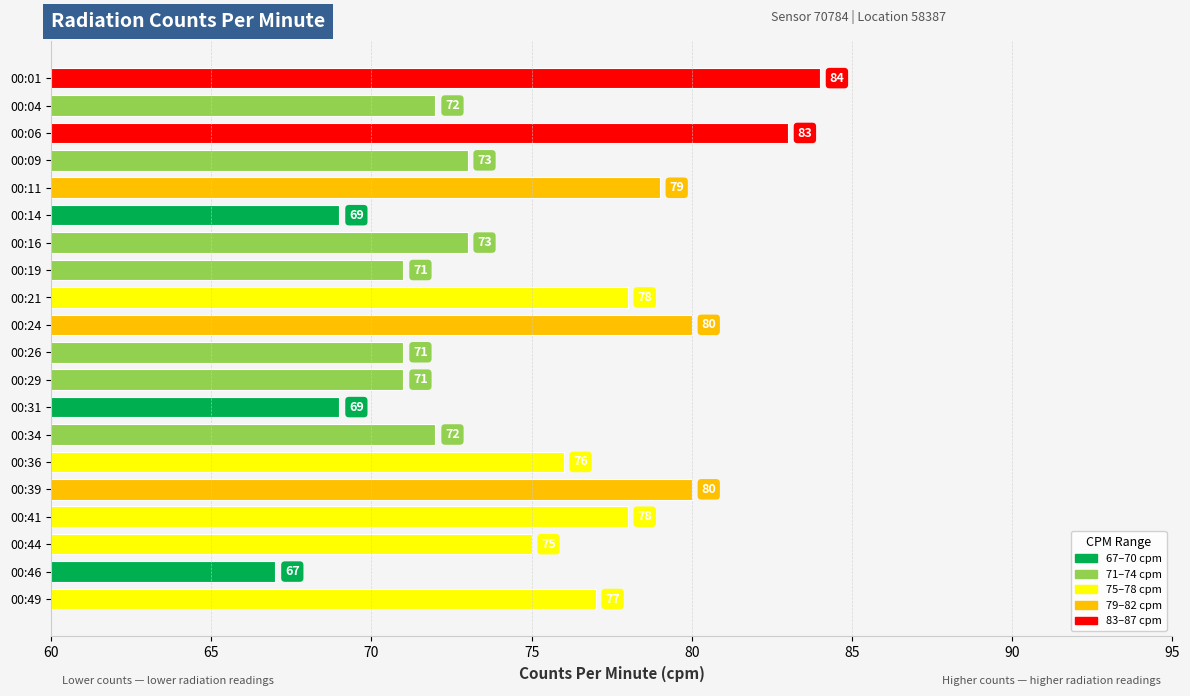

Which category has the highest value across all series?

00:01